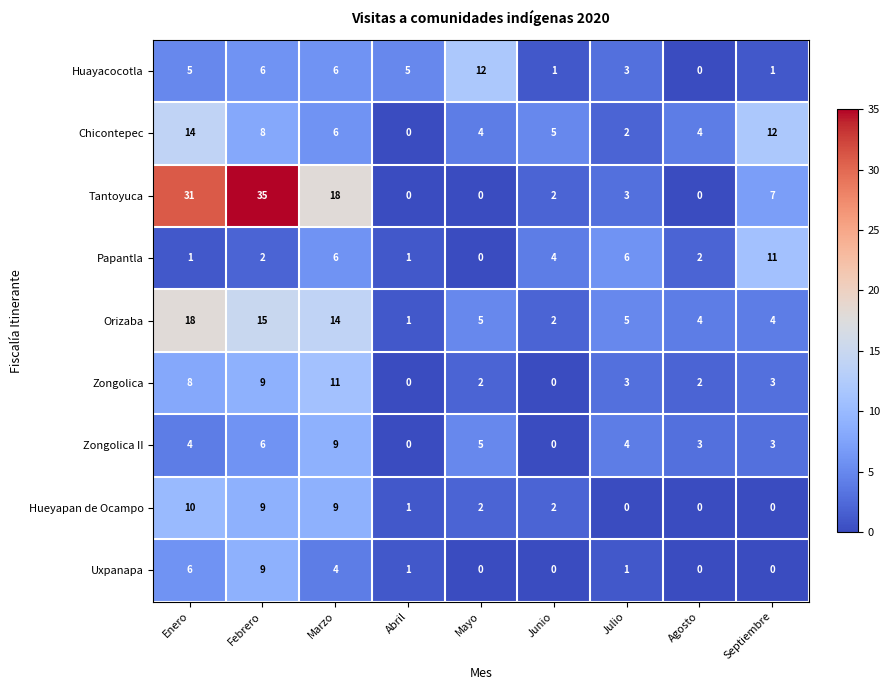

Is the value of Orizaba at Mayo greater than the value of Papantla at Enero?

Yes